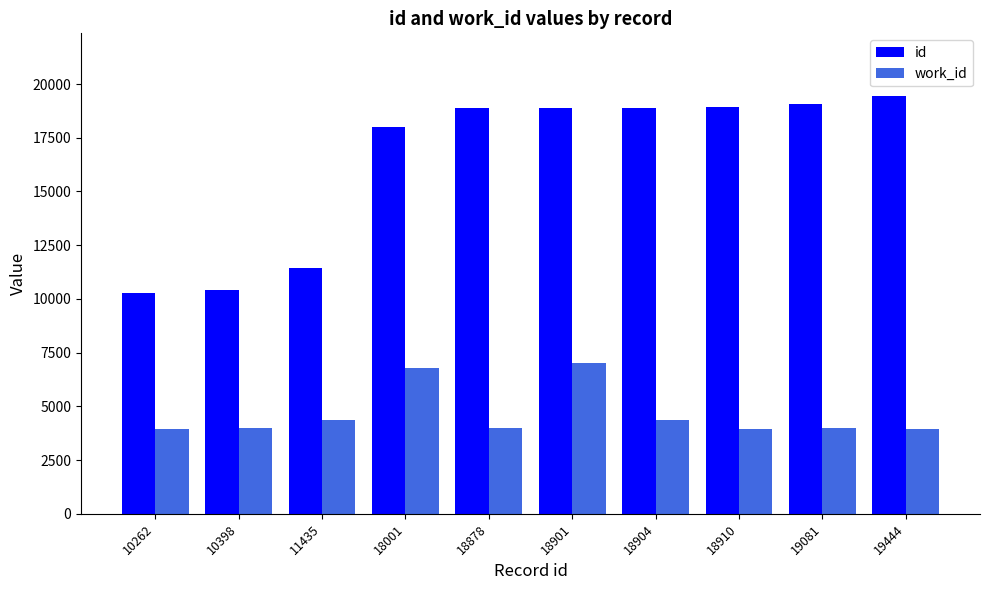

Which category has the highest value across all series?

19444